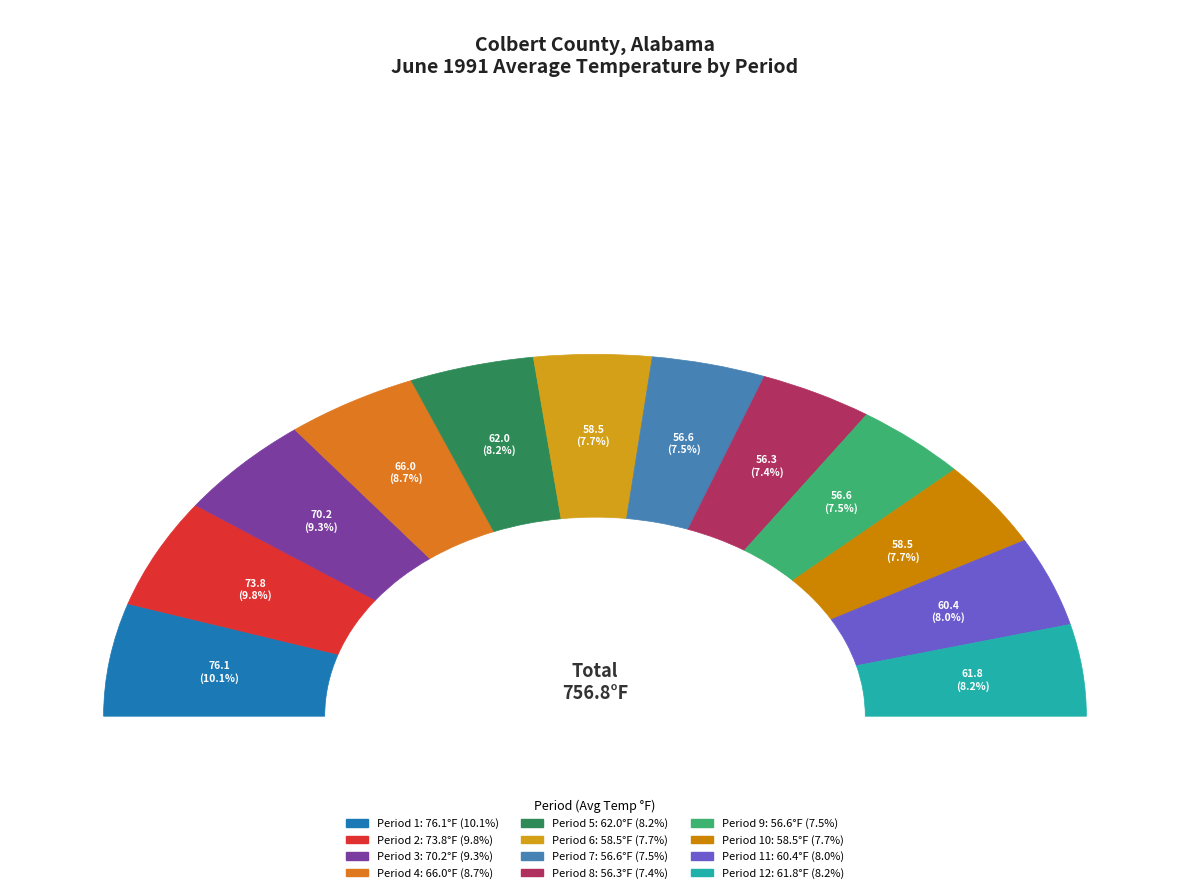

How many segments does this pie chart have?

12